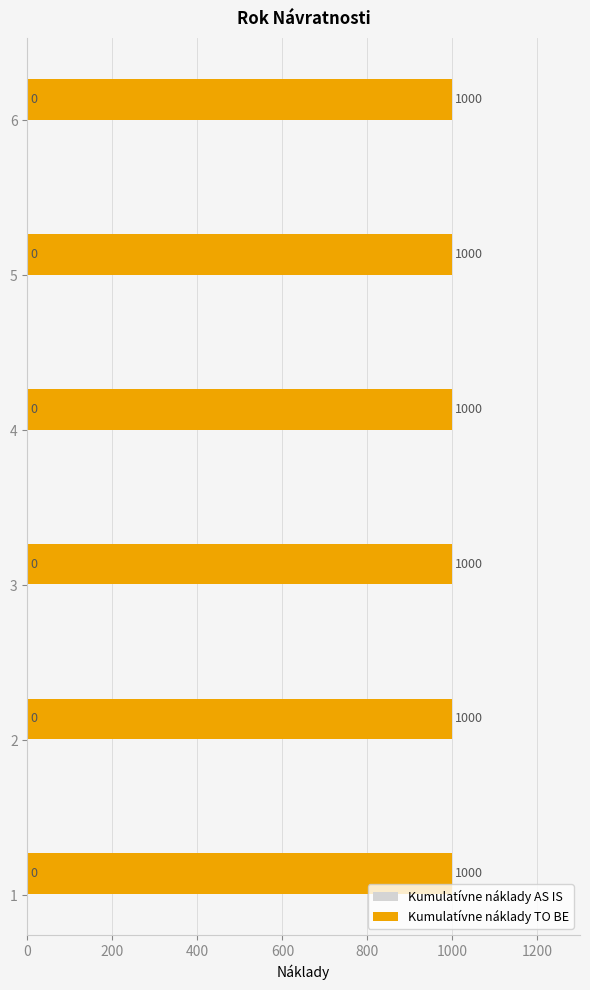

What is the maximum value shown in the chart?

1000